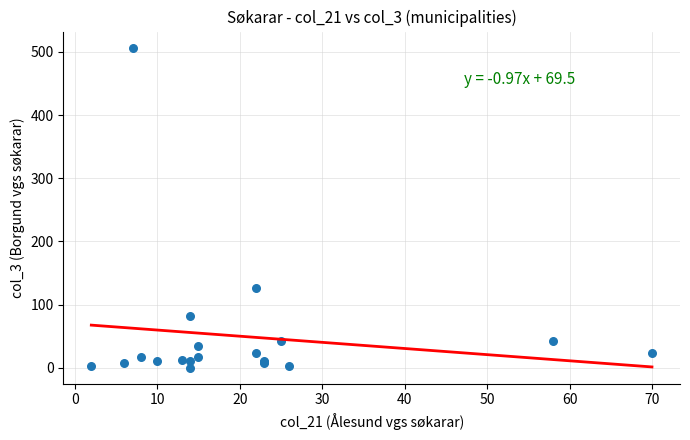

What Y value in the scatter plot is closest to 253?

127